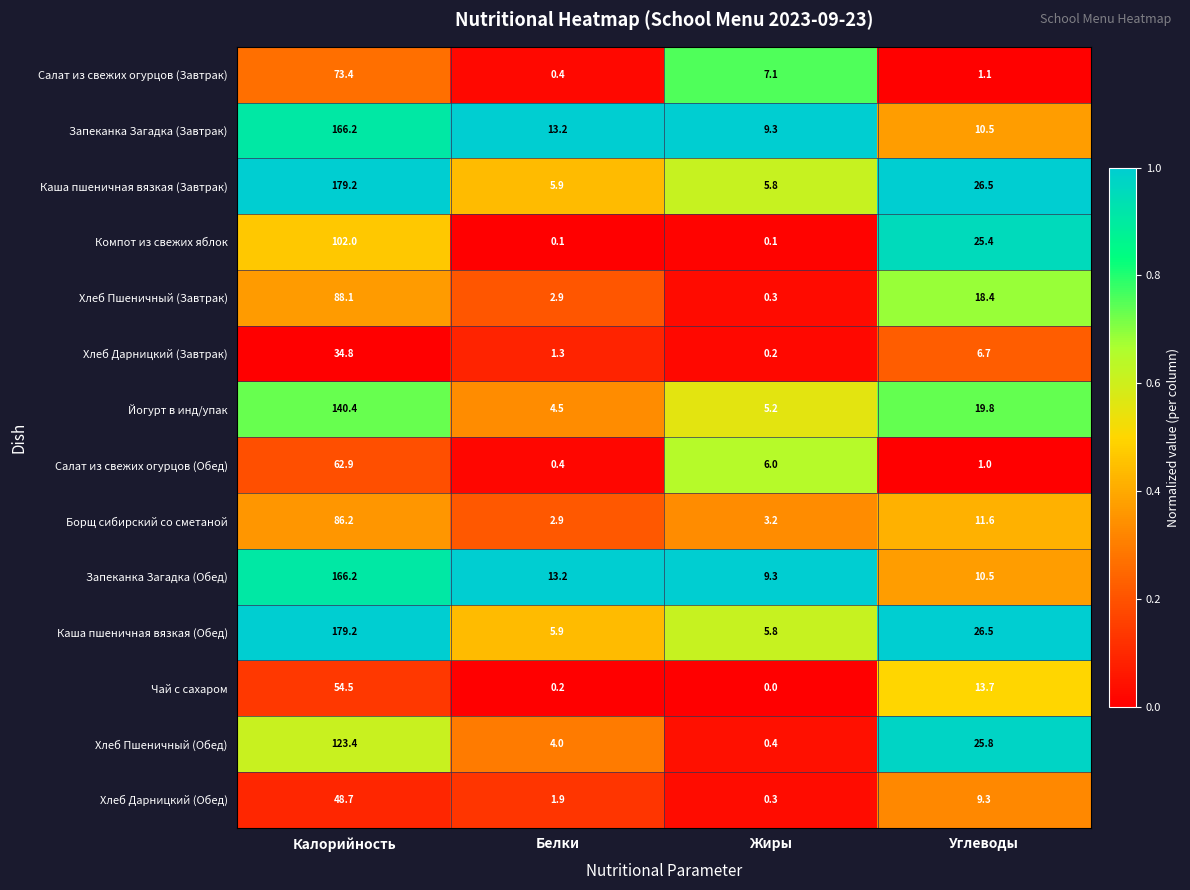

True or false: Салат из свежих огурцов (Завтрак) has a value of 3.7 at Жиры.

False